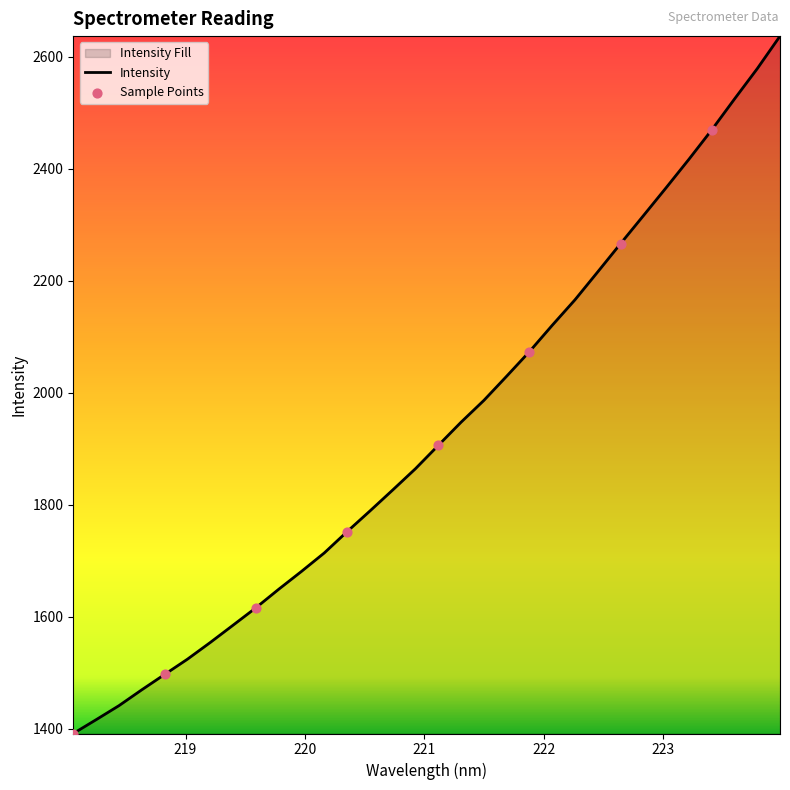

What is the minimum value shown in the chart?

1391.2